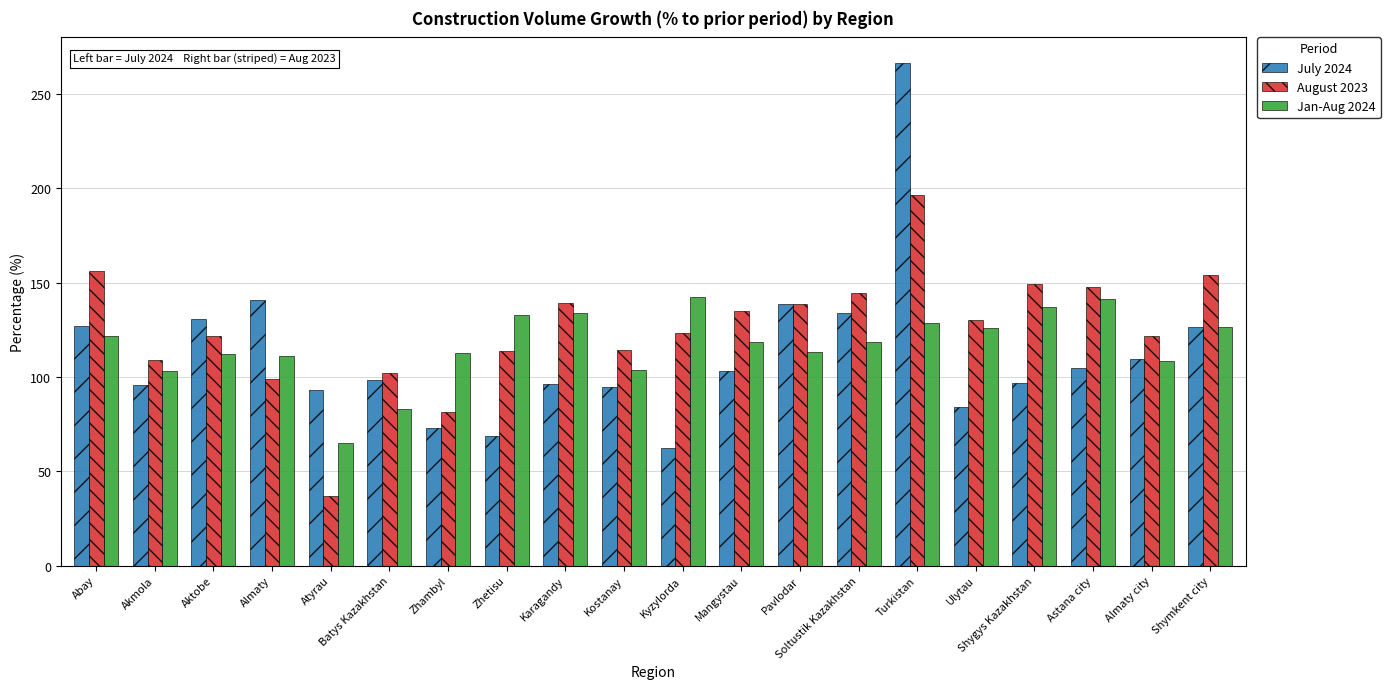

How many bars are there in each group?

3